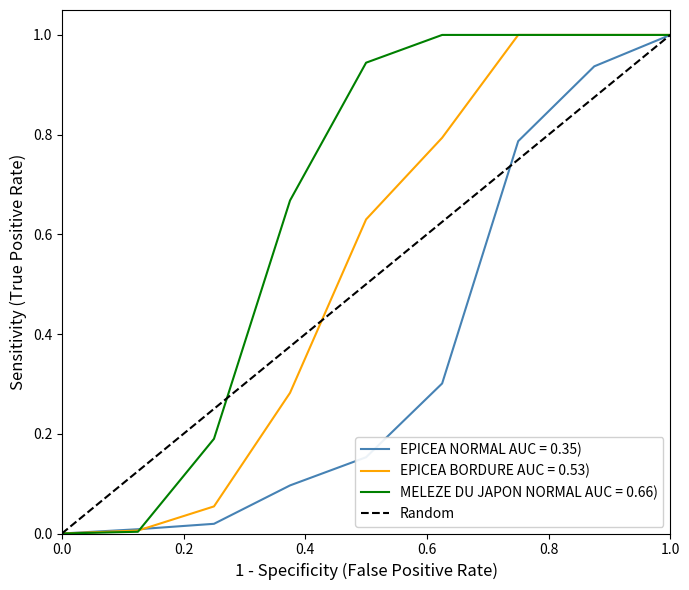

True or false: the data shows 1 at 0.0.

False